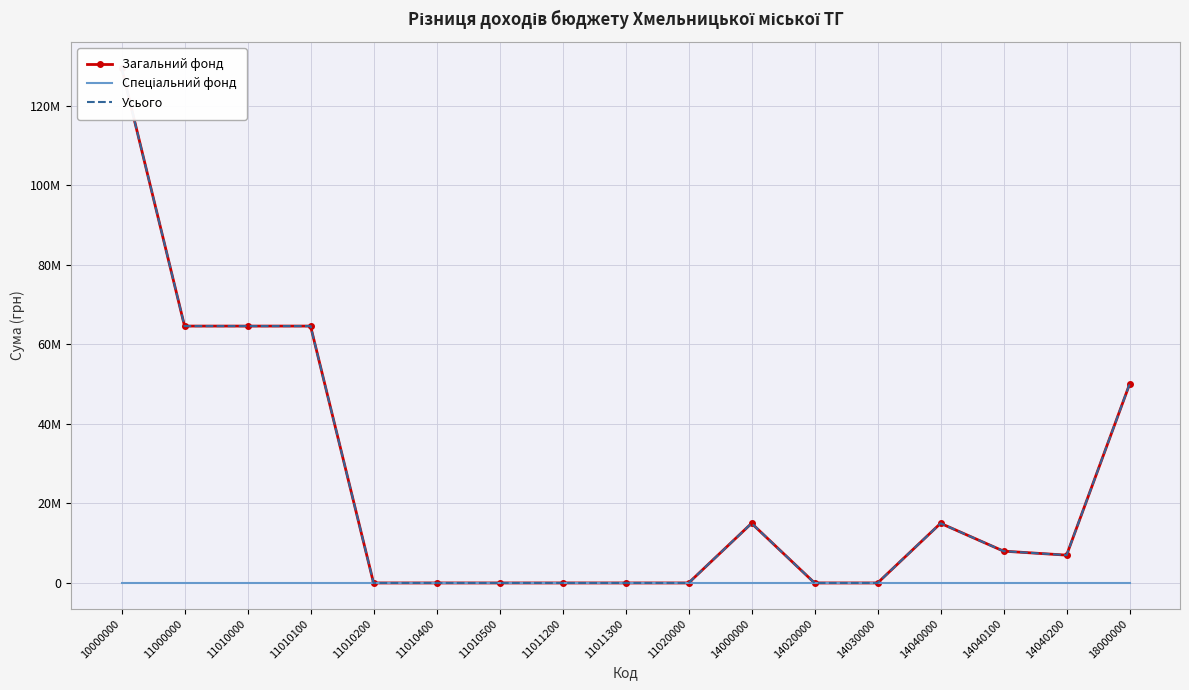

Which category has the lowest value across all series?

11010200